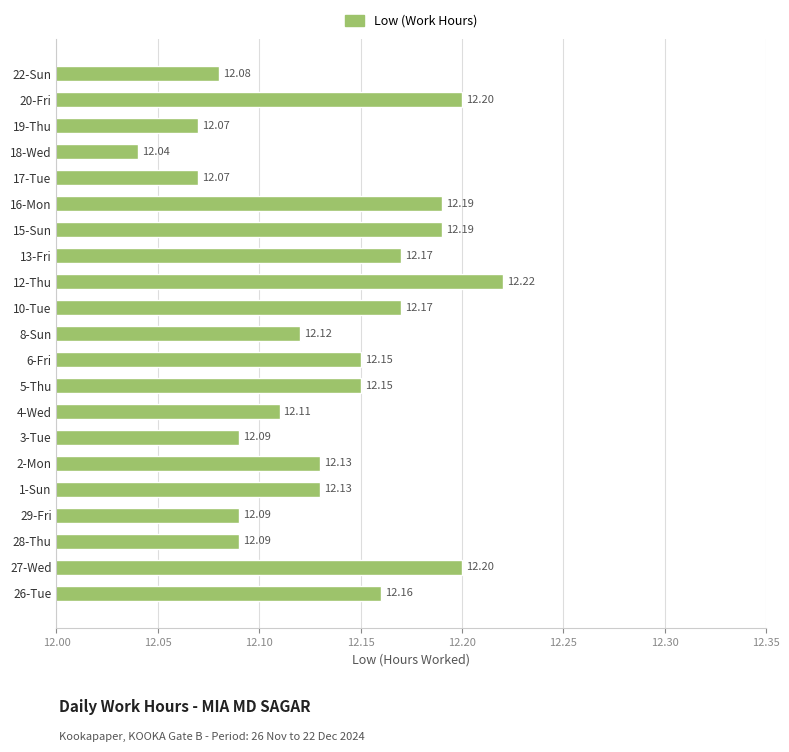

Between 4-Wed and 13-Fri, which is larger?

13-Fri